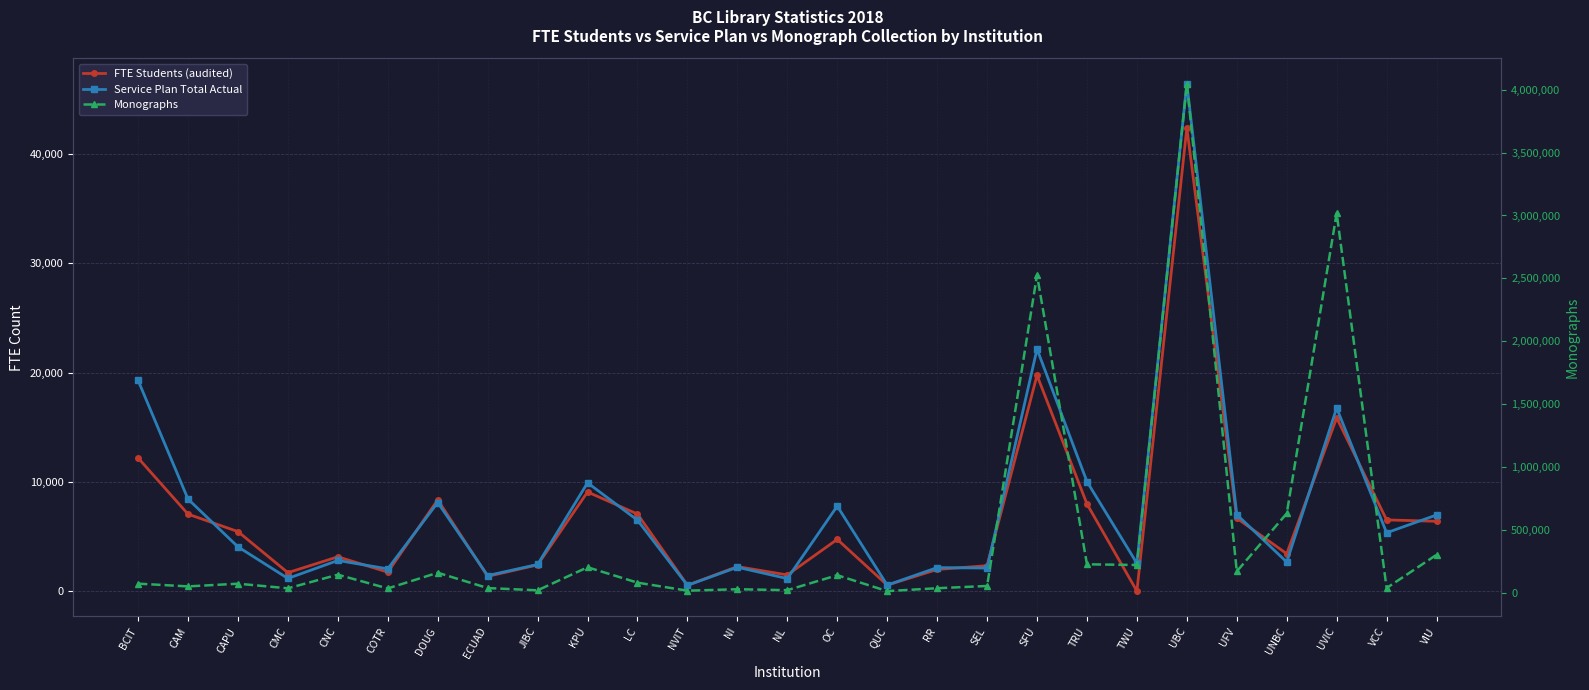

What is the sum of all Service Plan Total Actual values?

202586.3